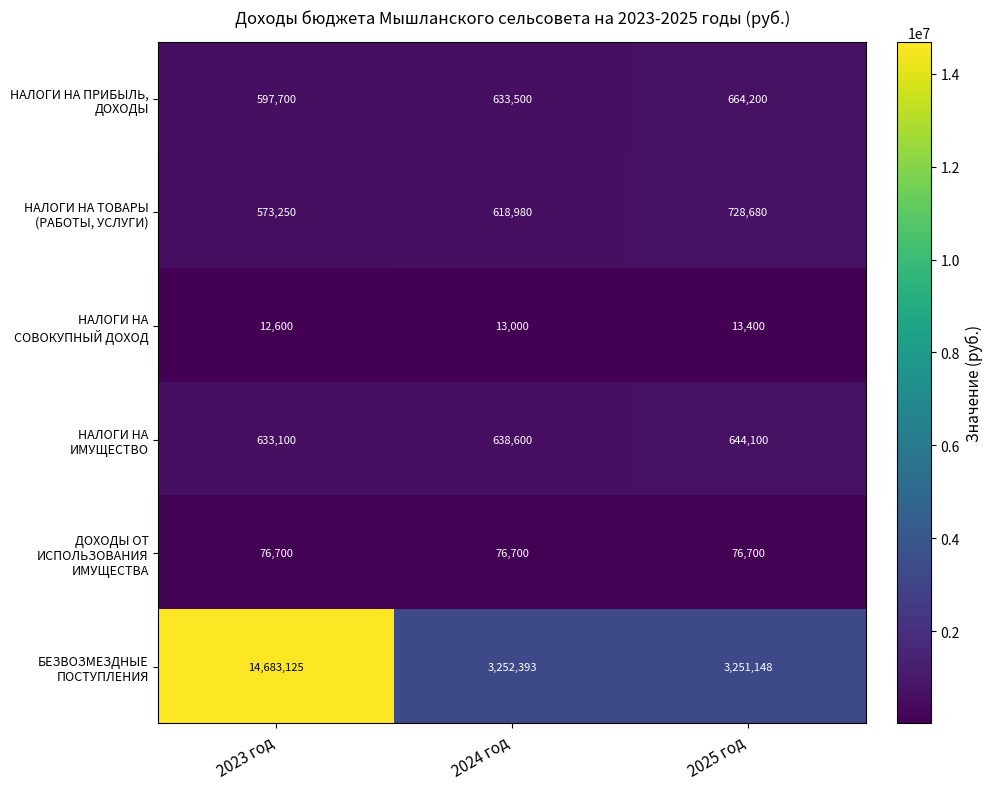

At which category does the chart reach its peak across all series?

2023 год